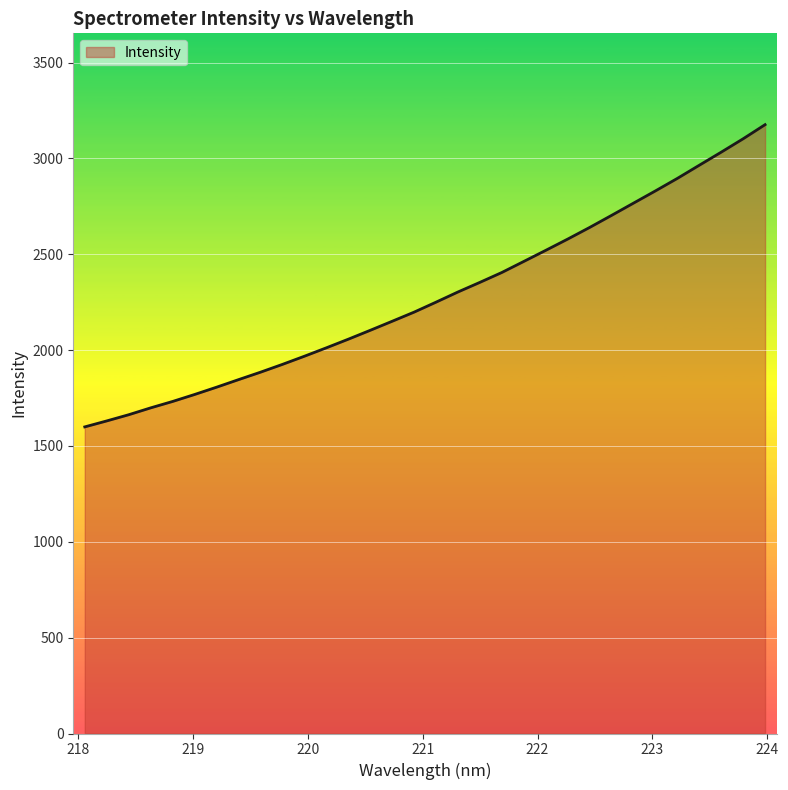

What is the smallest value displayed?

1599.6